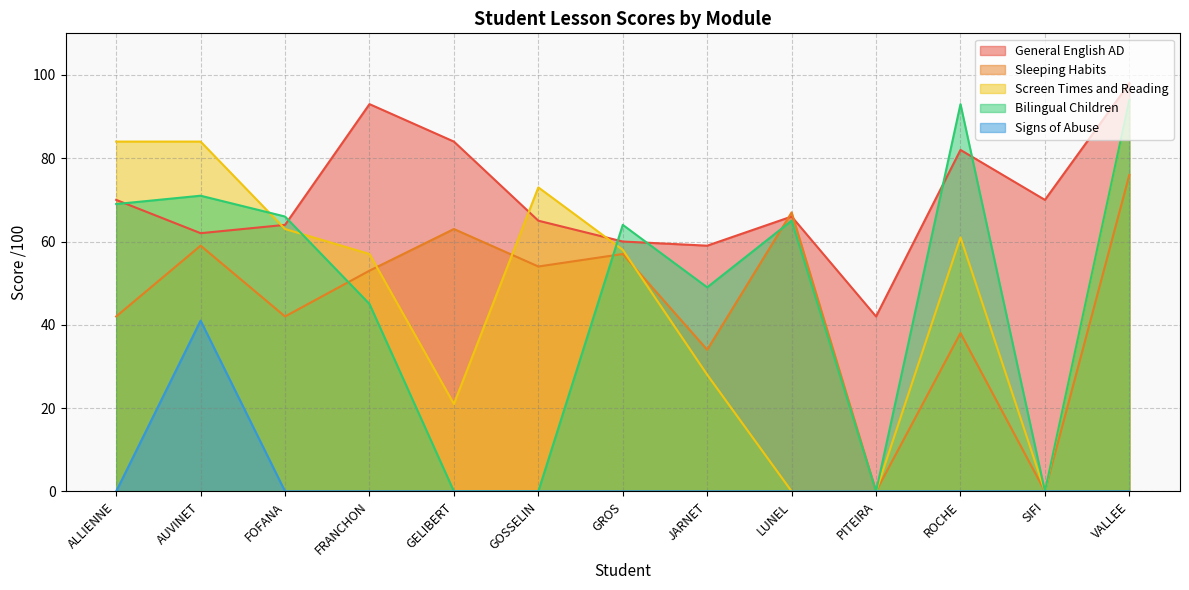

At which label does Signs of Abuse reach its peak?

AUVINET